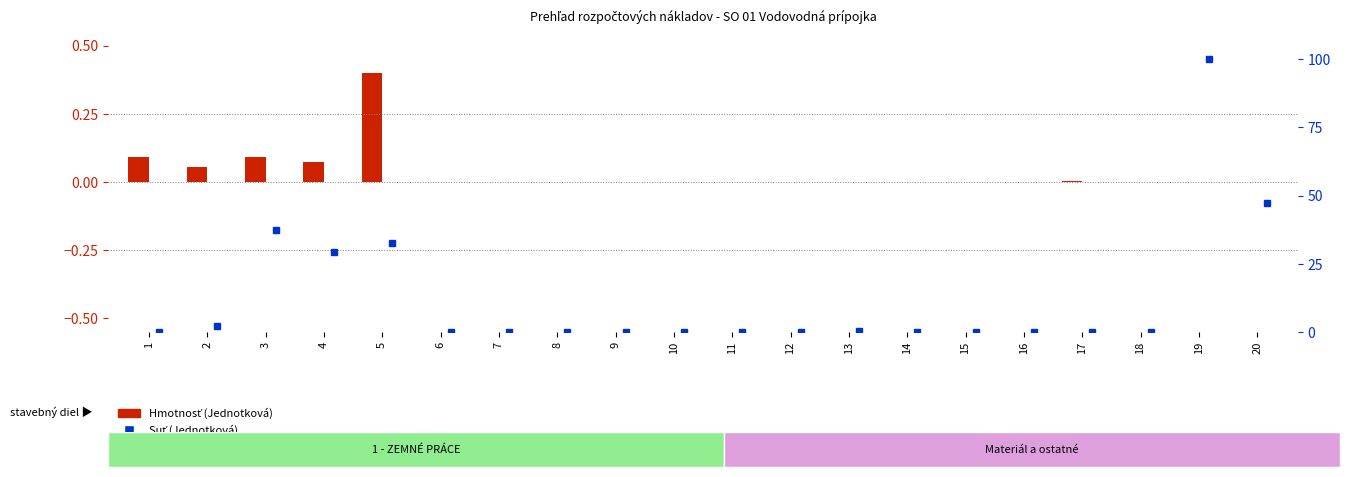

Does the chart contain any negative values?

No